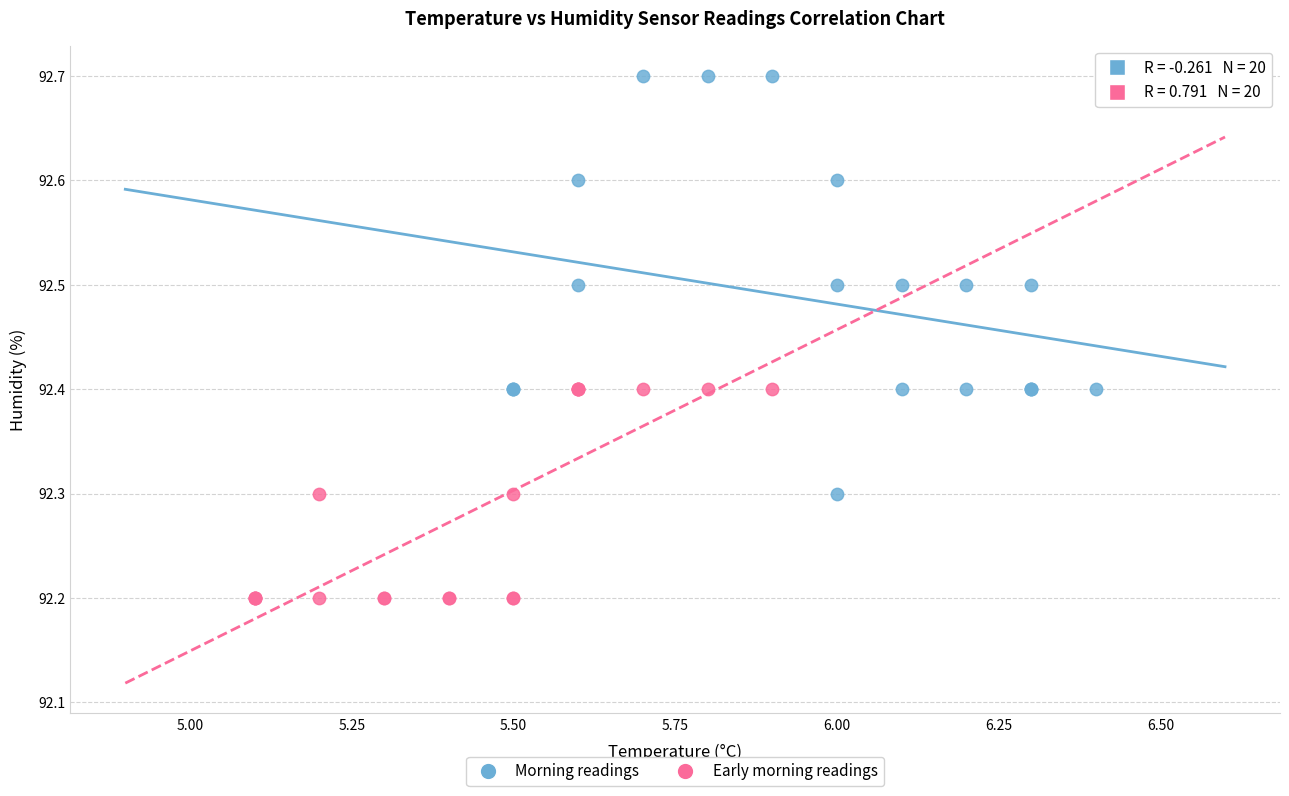

Which series has the largest Y range (max minus min)?

Morning readings